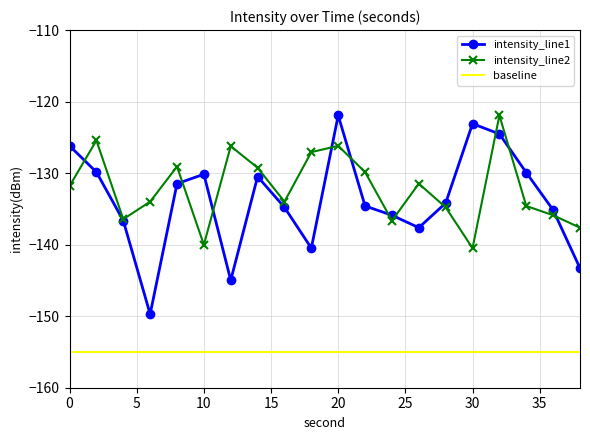

Where do intensity_line1 and intensity_line2 first cross each other?

0 and 2